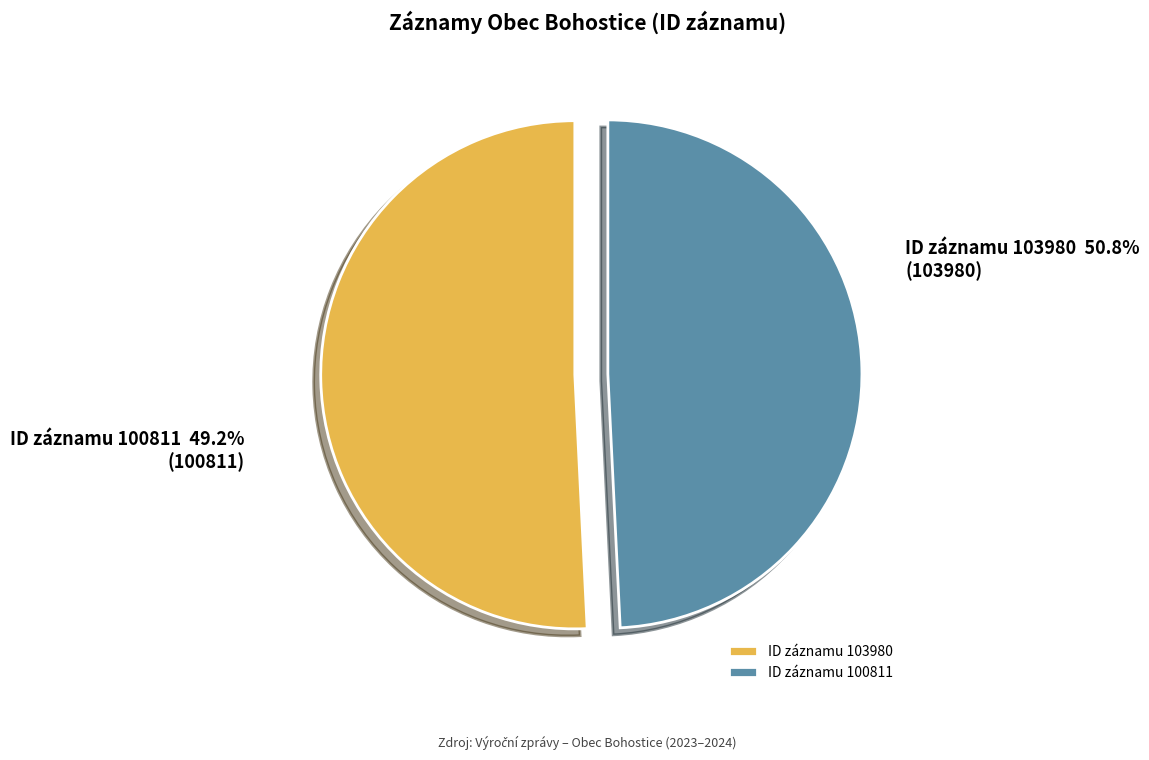

How many slices are in this pie chart?

2